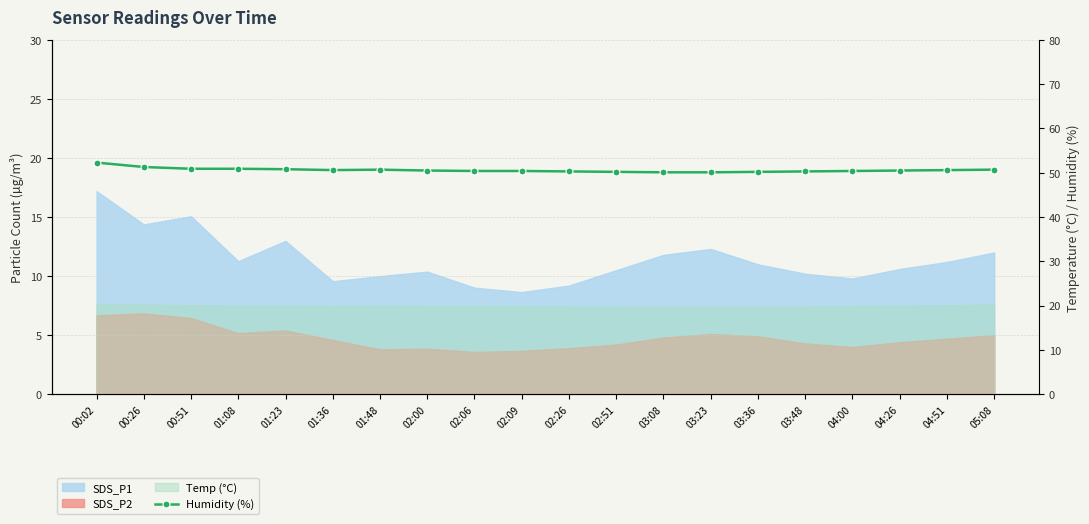

What is the value of the 18th point from the left?

50.5